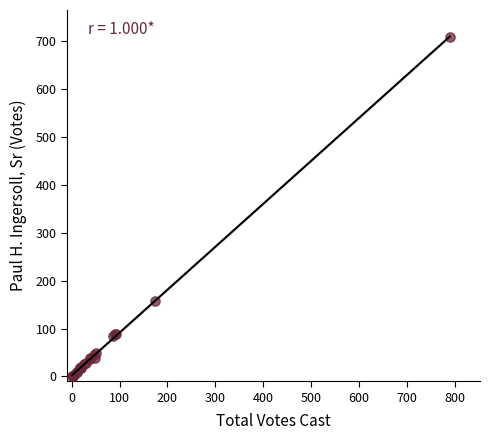

What Y value in the scatter plot is closest to 355?

158